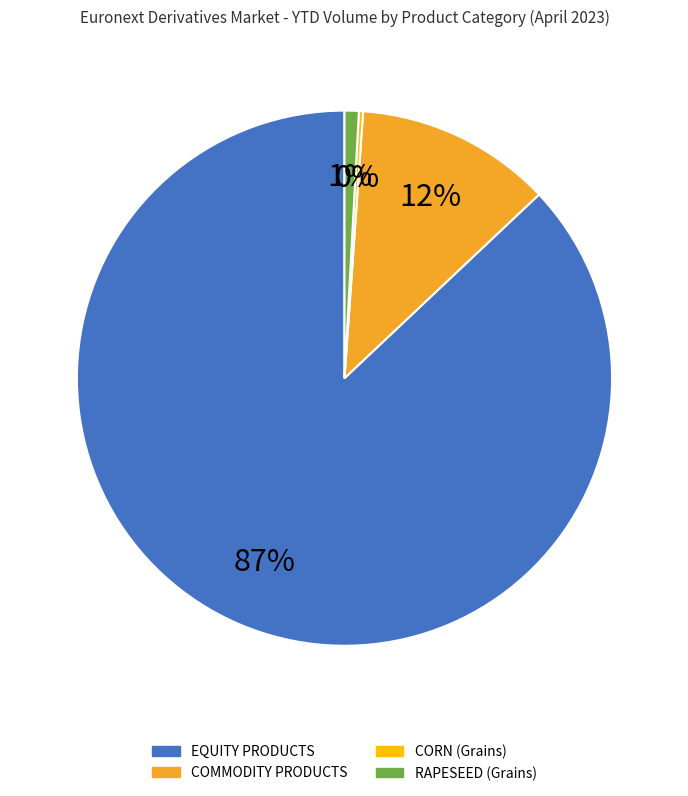

What is the largest slice in the pie chart?

EQUITY PRODUCTS